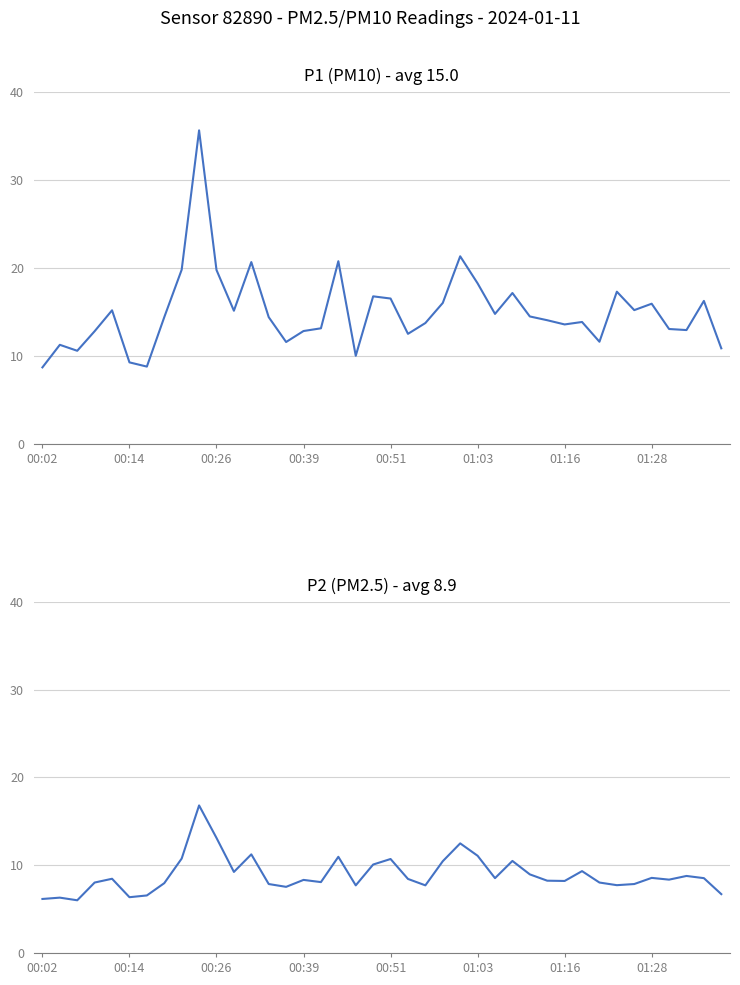

What is the maximum value shown in the chart?

35.7